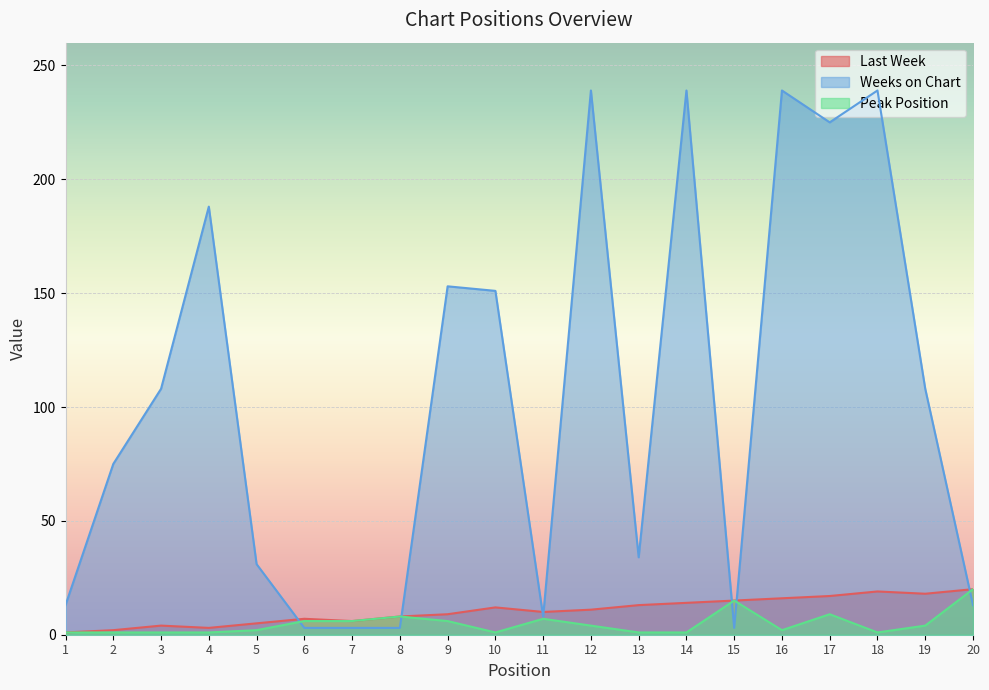

Which series has the largest total across all categories?

Weeks on Chart